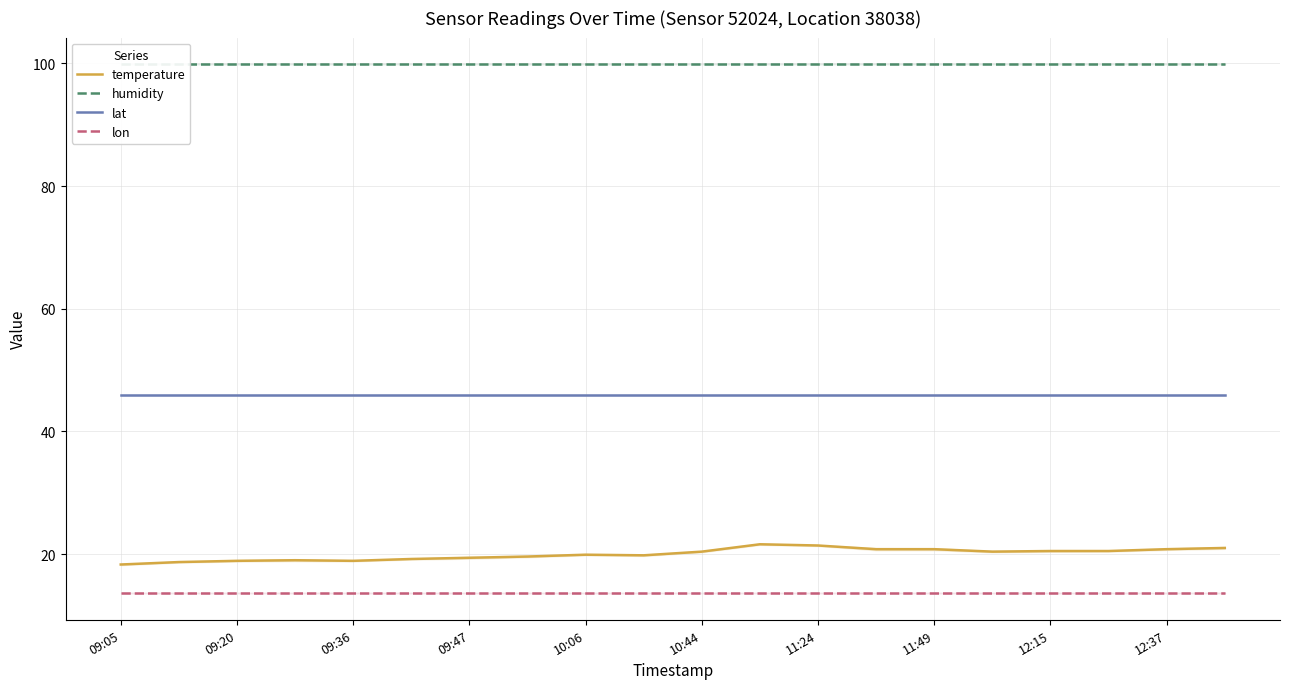

The value of humidity at 09:05 is 143.4. True or false?

False